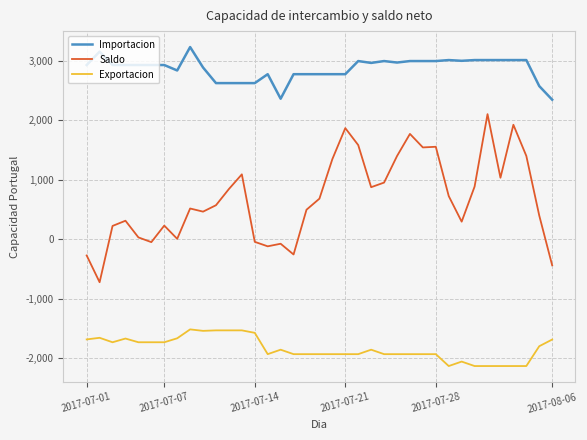

What are all the series names shown in the legend?

Importacion, Saldo, Exportacion